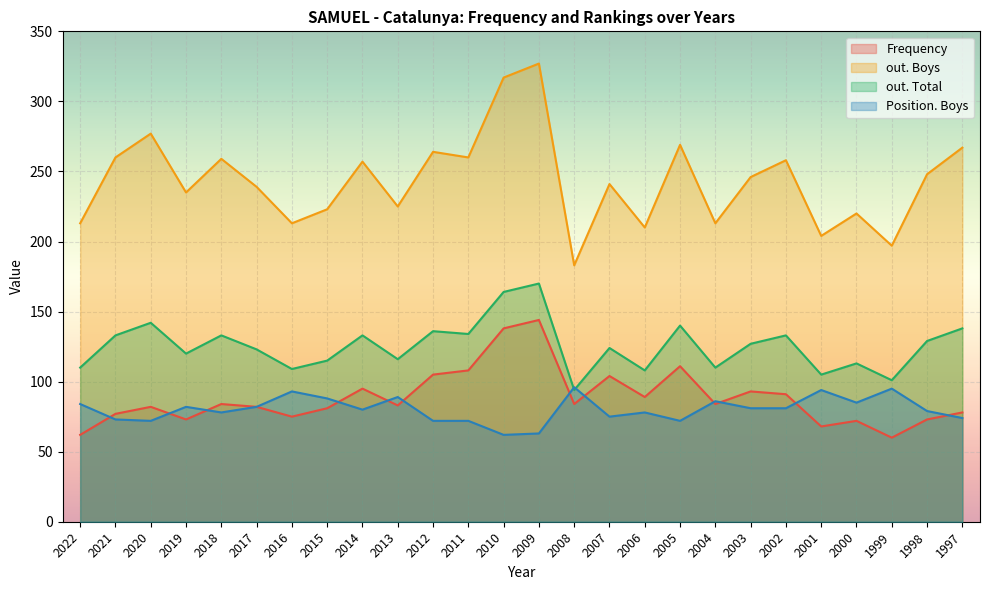

List the labels in order of Frequency value, largest first.

2009, 2010, 2005, 2011, 2012, 2007, 2014, 2003, 2002, 2006, 2018, 2008, 2004, 2013, 2020, 2017, 2015, 1997, 2021, 2016, 2019, 1998, 2000, 2001, 2022, 1999